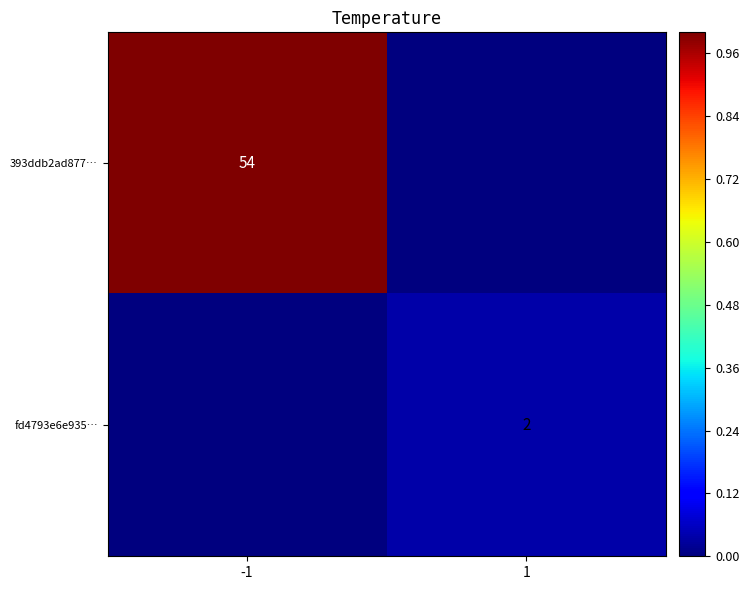

Is it true that 393ddb2ad877… equals 54 at -1?

True